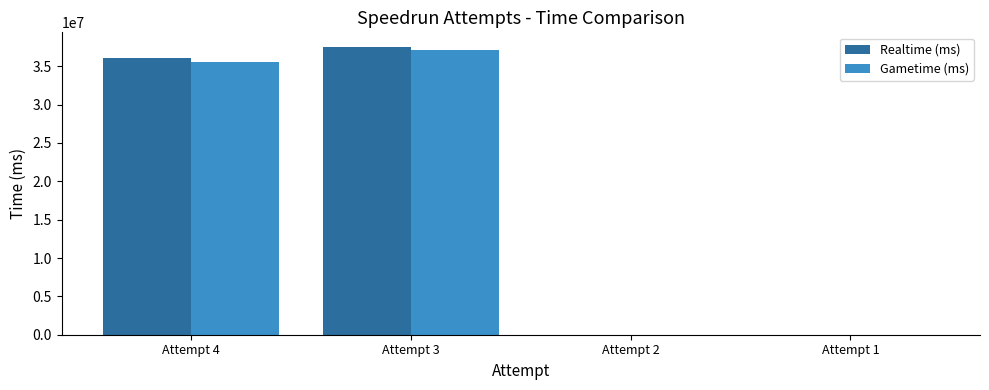

Reading left to right, what are all the values shown in this chart?

Realtime (ms): Attempt 4=36041181	Attempt 3=37540508	Attempt 2=0	Attempt 1=0
Gametime (ms): Attempt 4=35580129	Attempt 3=37099190	Attempt 2=0	Attempt 1=0